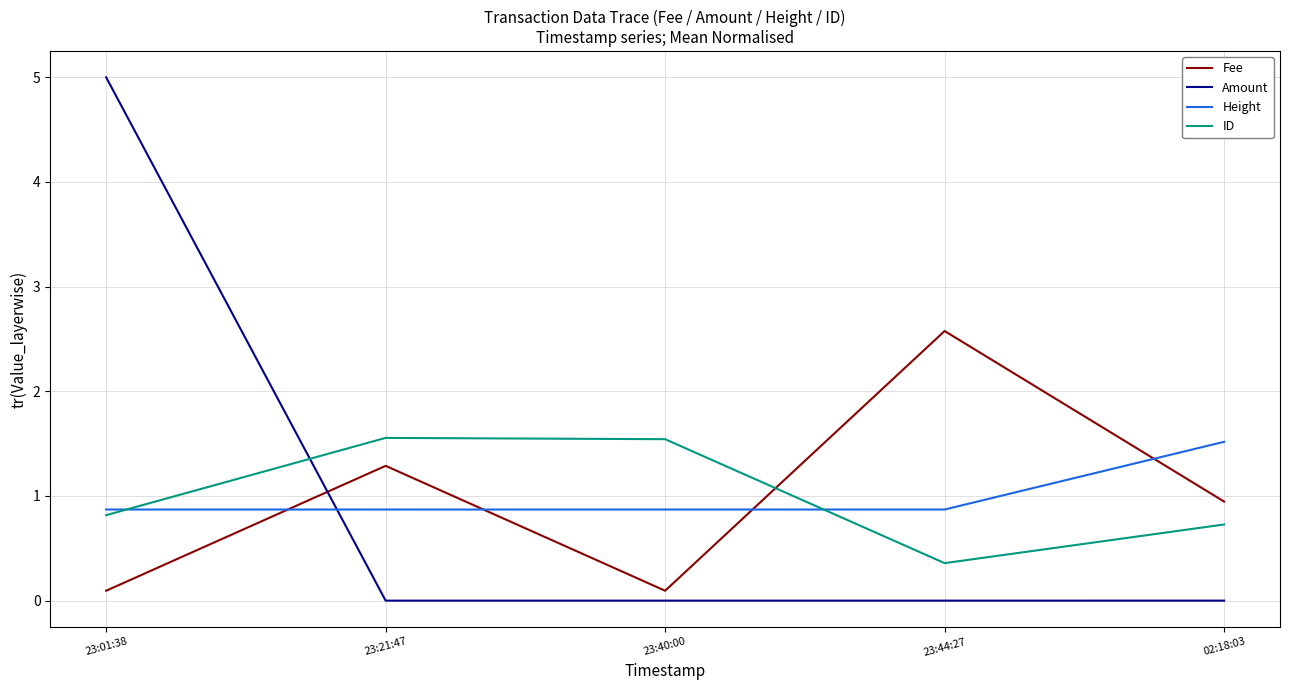

The Height series shows 1.4 at 23:01:38. True or false?

False